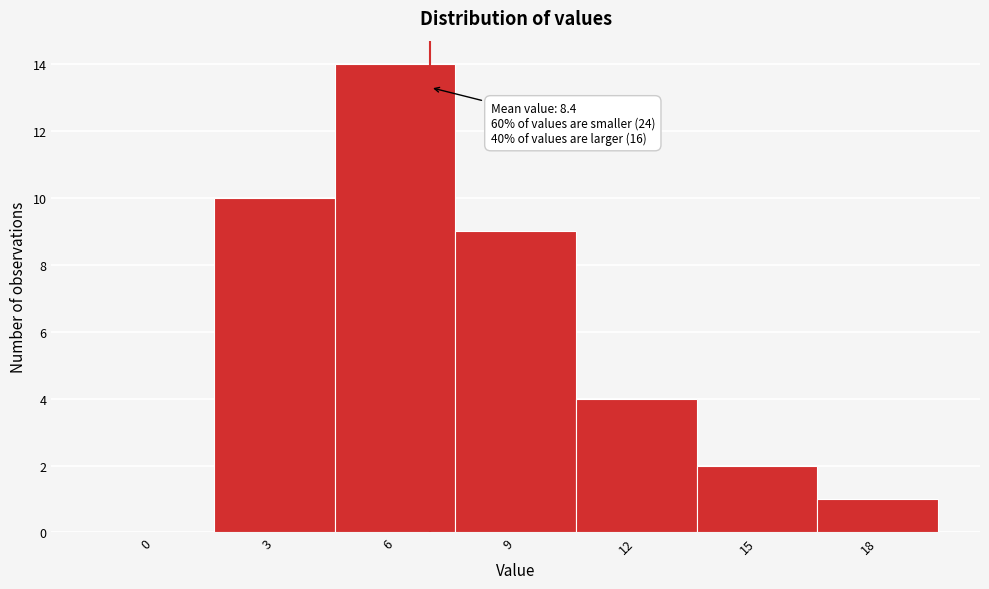

Reading left to right, list all the values displayed in this chart.

0=0	3=10	6=14	9=9	12=4	15=2	18=1